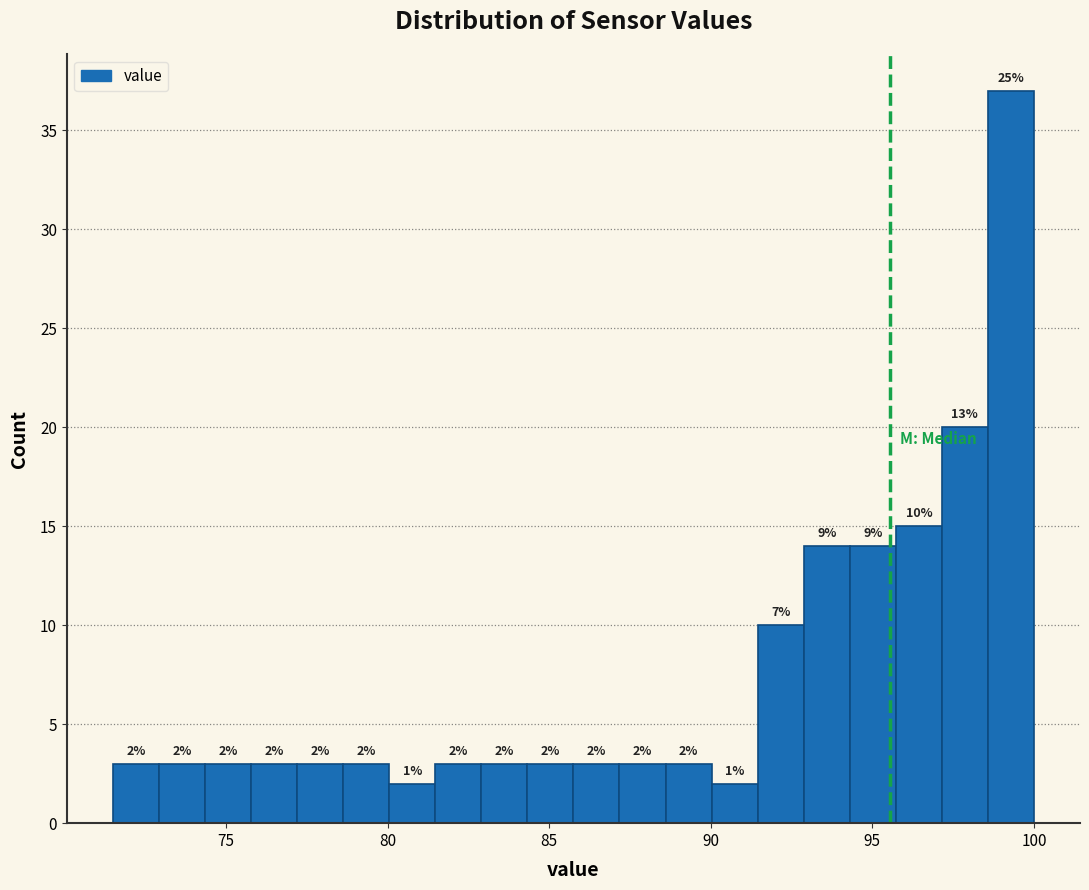

Around what value on the x-axis is the tallest bar? Give the approximate position of its centre, as read against the axis.

99.5